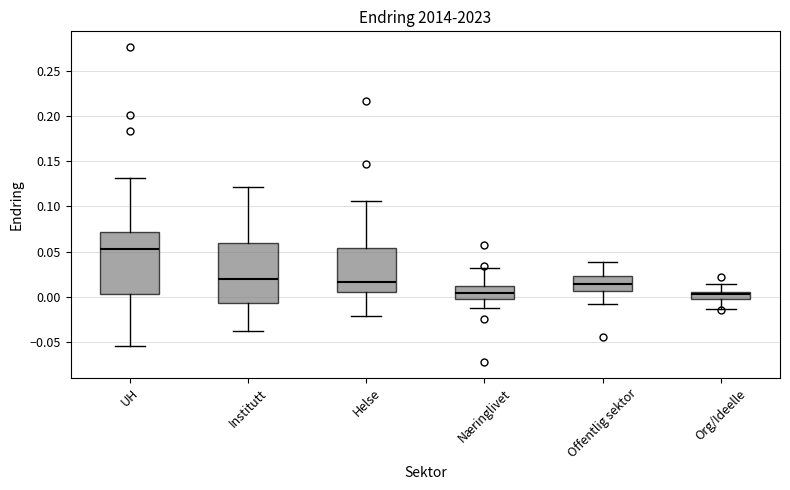

Reading left to right, transcribe this box plot: for each box, give where its median line is, the range the box spans, and where its two whiskers end, as read against the y-axis. The values are not printed on the chart, so give them approximately, as read against the axis.

UH: median 0.055, box 0.005 to 0.070, whiskers -0.055 to 0.130
Institutt: median 0.020, box -0.005 to 0.060, whiskers -0.040 to 0.120
Helse: median 0.015, box 0.005 to 0.055, whiskers -0.020 to 0.105
Næringlivet: median 0.005, box -0.005 to 0.010, whiskers -0.015 to 0.030
Offentlig sektor: median 0.015, box 0.005 to 0.025, whiskers -0.010 to 0.040
Org/Ideelle: median 0.005 (just below the box's upper edge), box -0.005 to 0.005, whiskers -0.015 to 0.015